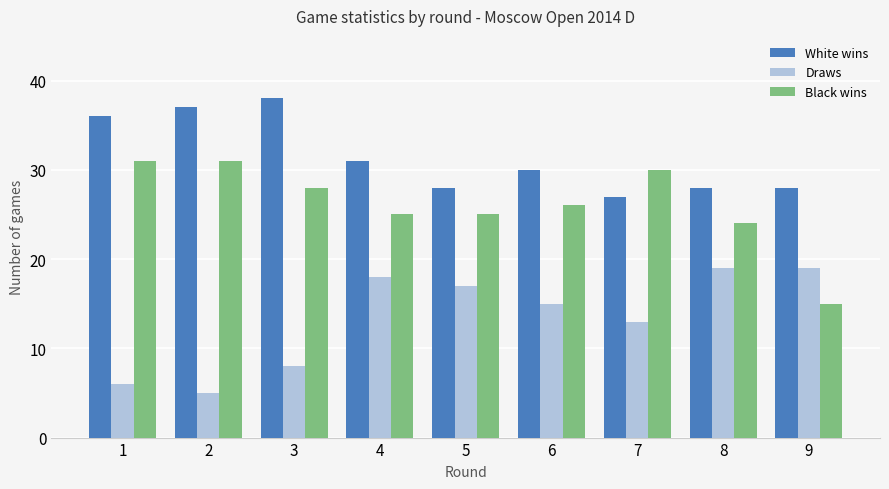

Is it true that Draws equals 6 at 1?

True